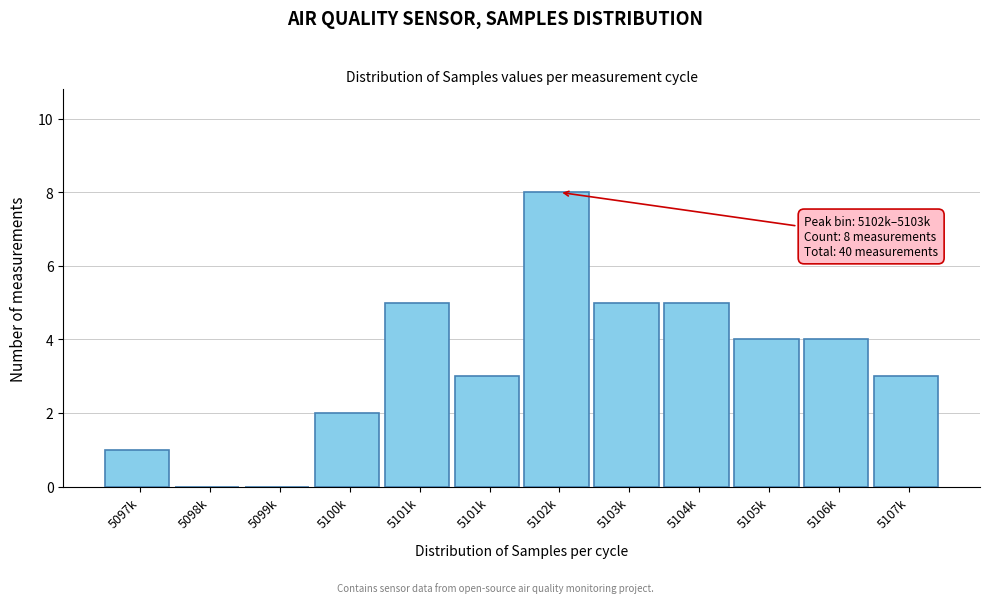

How many data points does each series have?

12